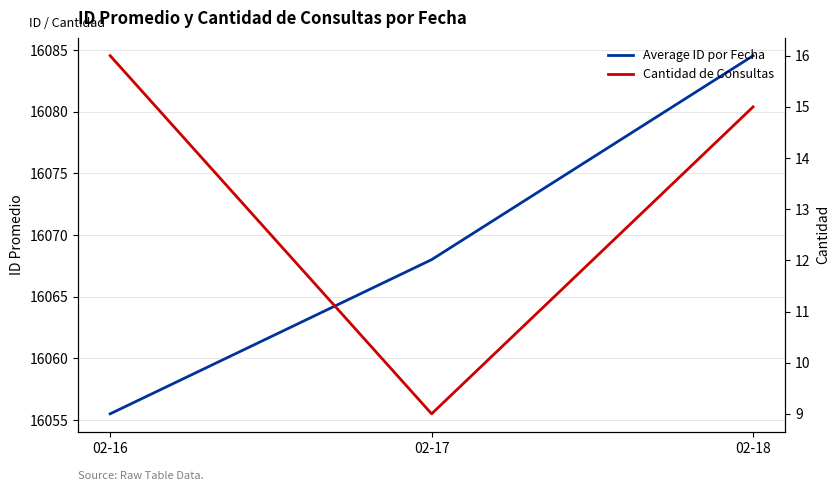

What is the highest value of the Average ID por Fecha series?

16084.5